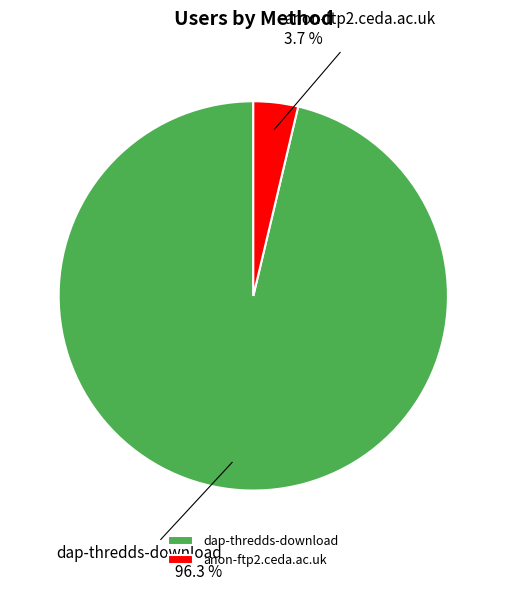

What is the largest slice in the pie chart?

dap-thredds-download